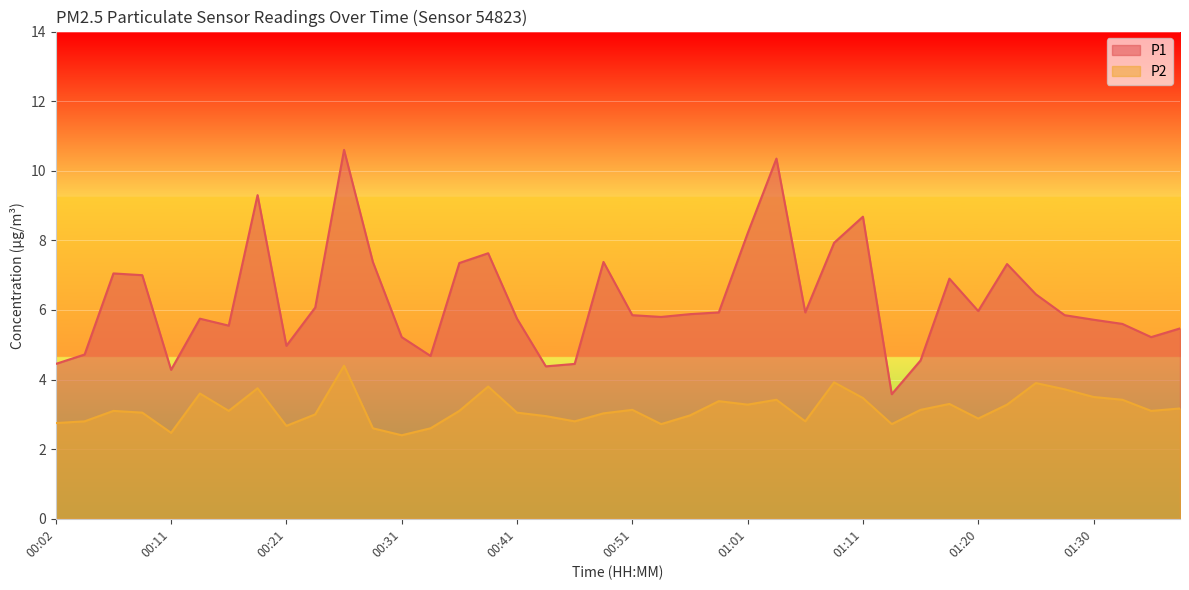

Between 00:36 and 01:18, which is larger?

00:36